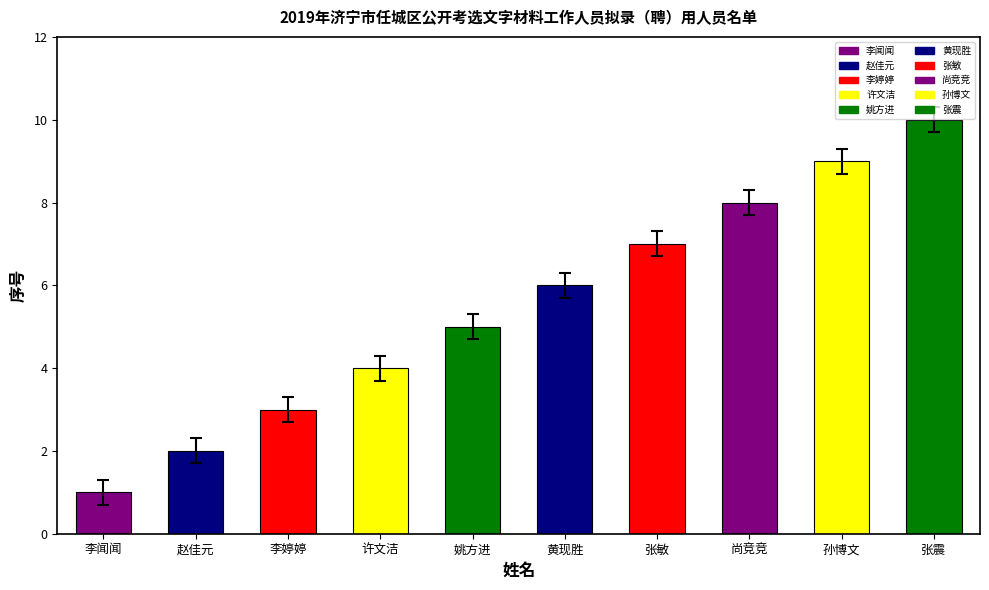

What is the difference between the maximum and minimum values?

9